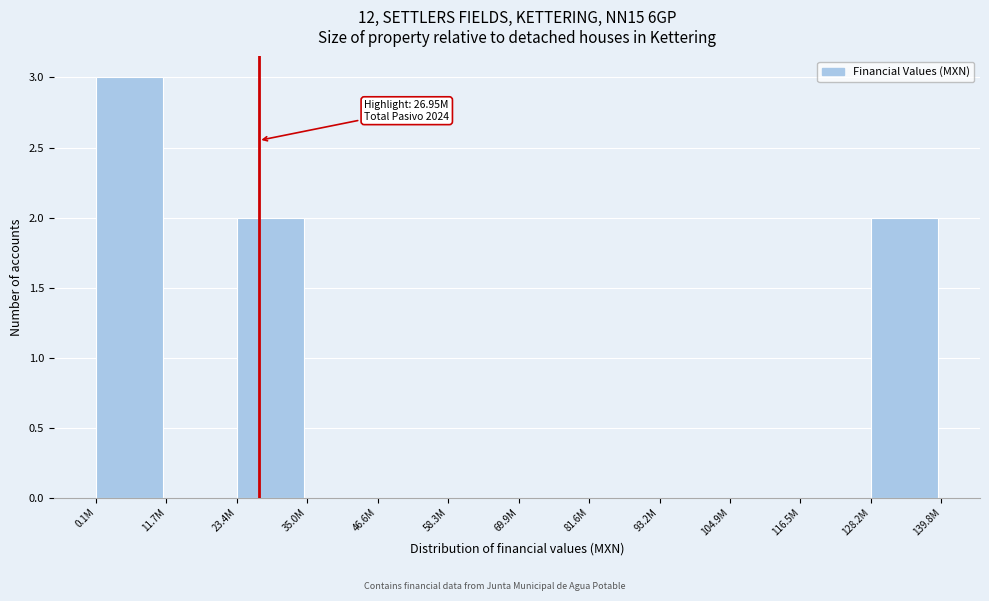

Reading left to right, what are all the values shown in this chart?

0.1M=3	11.7M=0	23.4M=2	35.0M=0	46.6M=0	58.3M=0	69.9M=0	81.6M=0	93.2M=0	104.9M=0	116.5M=0	128.2M=2